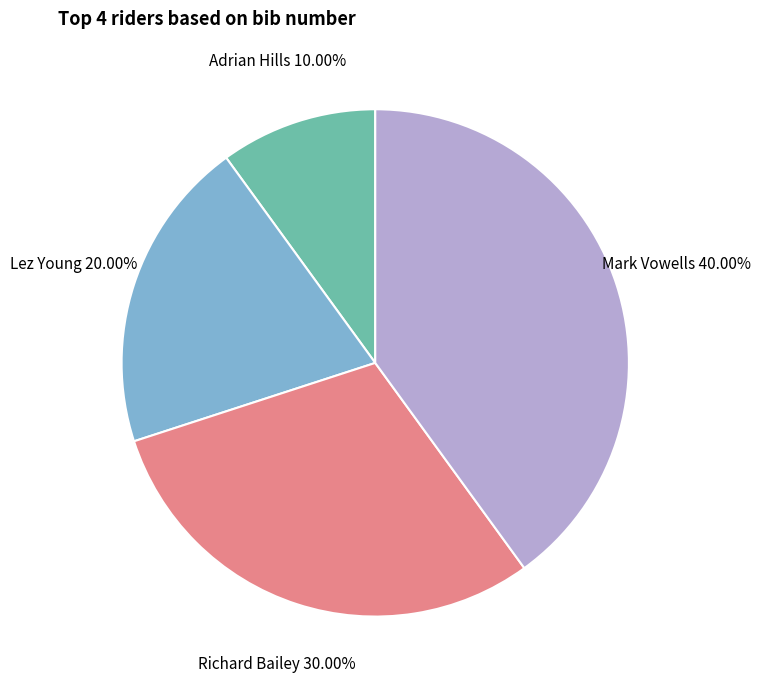

Does any single category account for the majority?

No